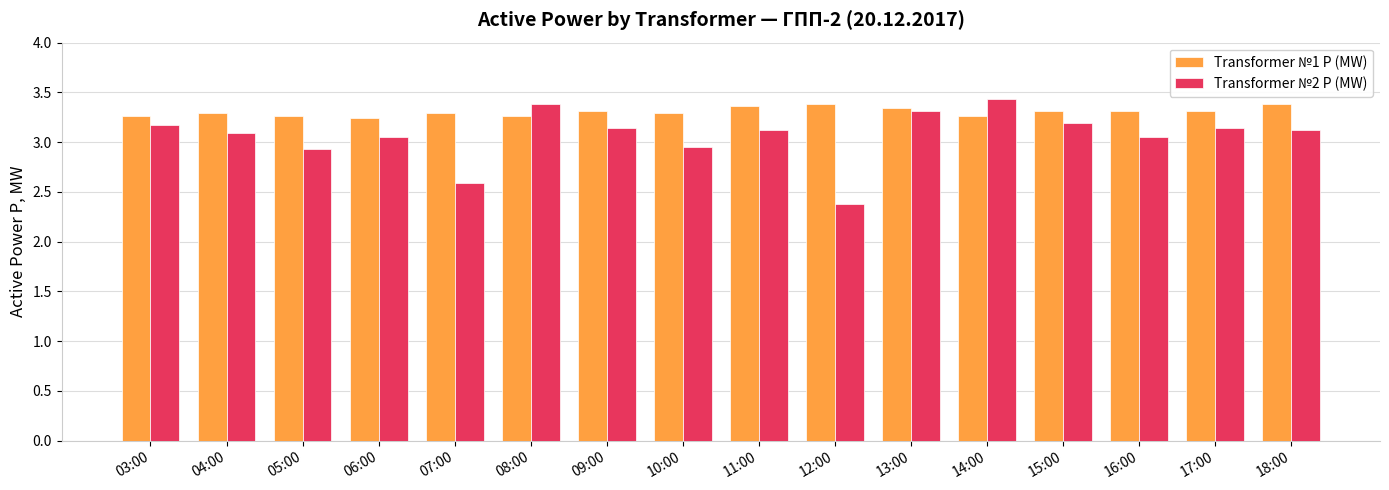

Which series has the largest total across all categories?

Transformer №1 P (MW)